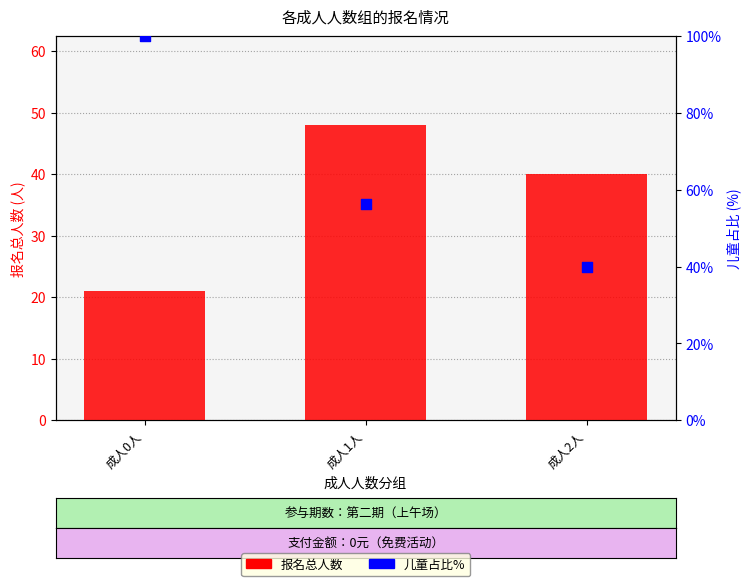

Which series has the largest total across all categories?

儿童占比%